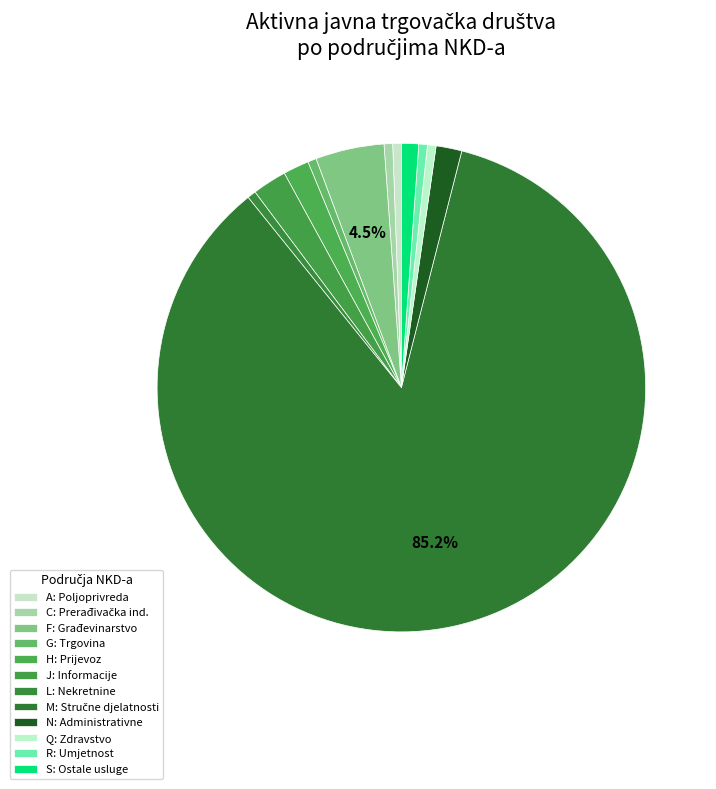

What is the largest slice in the pie chart?

Stručne, znanstvene i tehničke djelatnosti